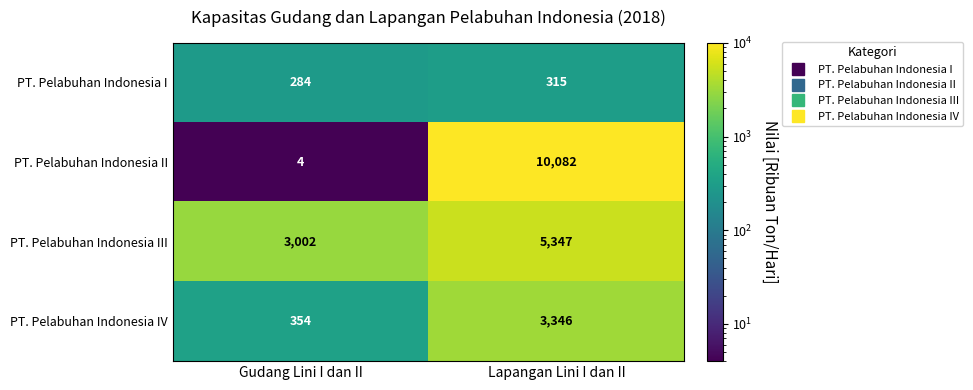

What is the average value of the PT. Pelabuhan Indonesia I series?

300